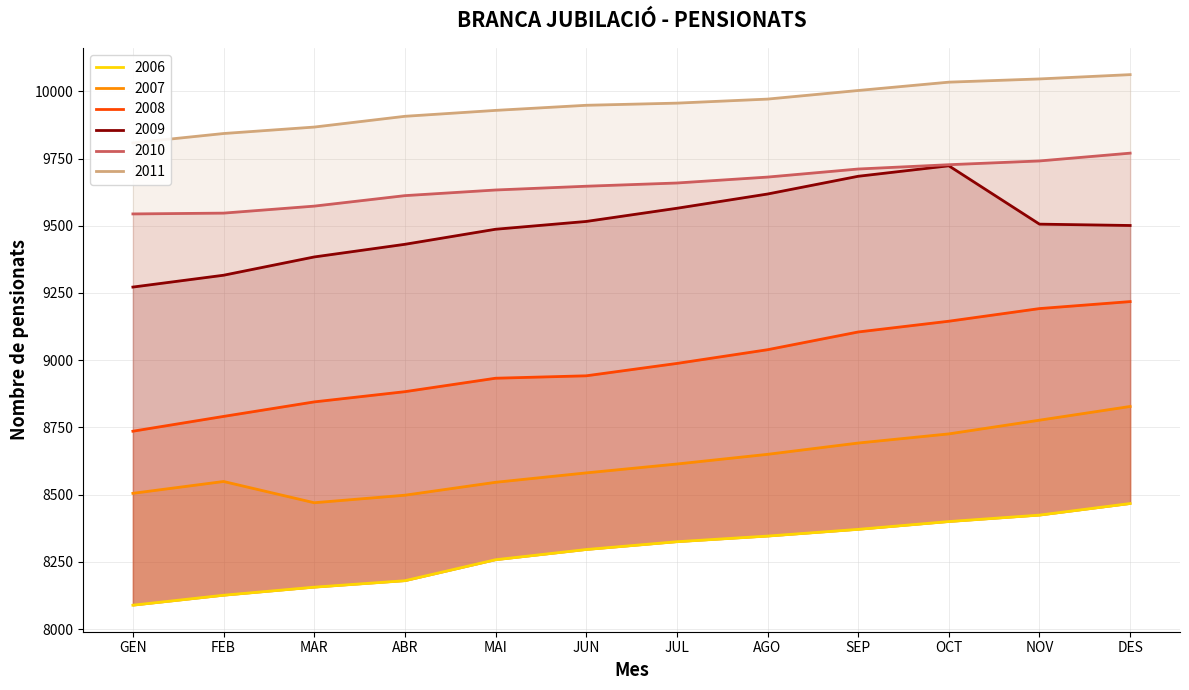

How many lines are shown in the chart?

6